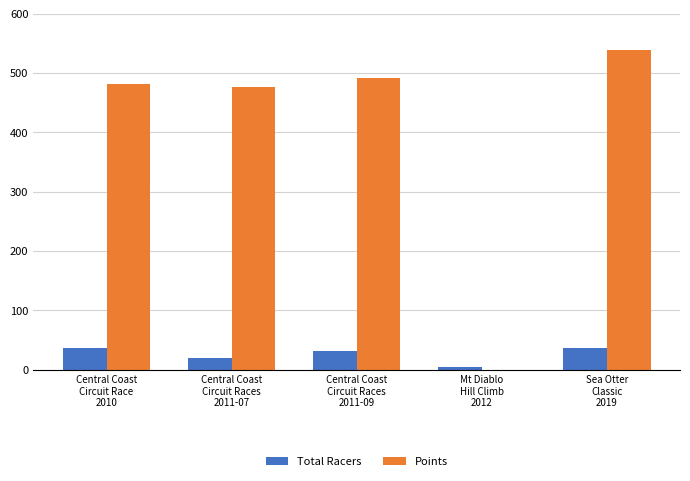

How many categories are shown in the chart?

5